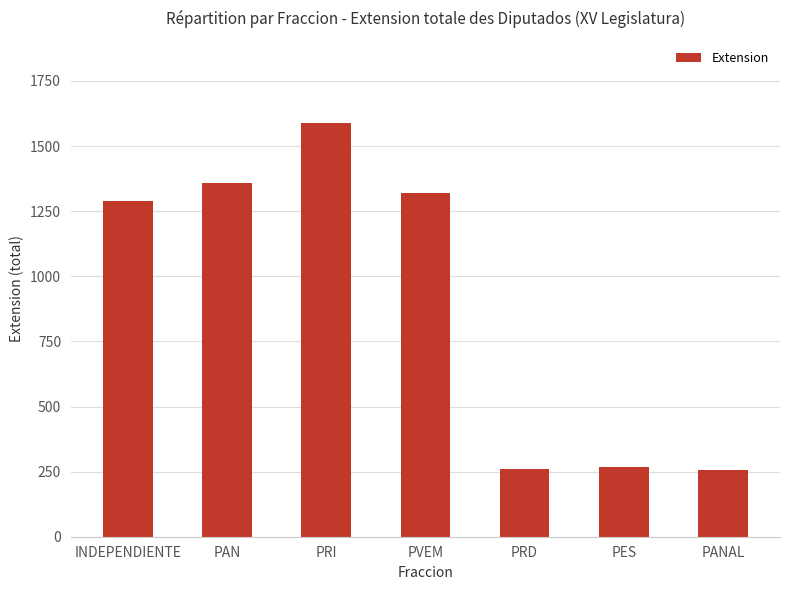

What is the smallest value displayed?

255